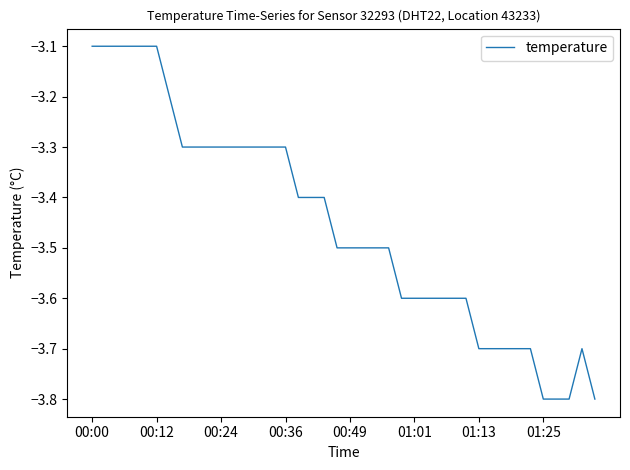

What is the sum of all values?

-138.2